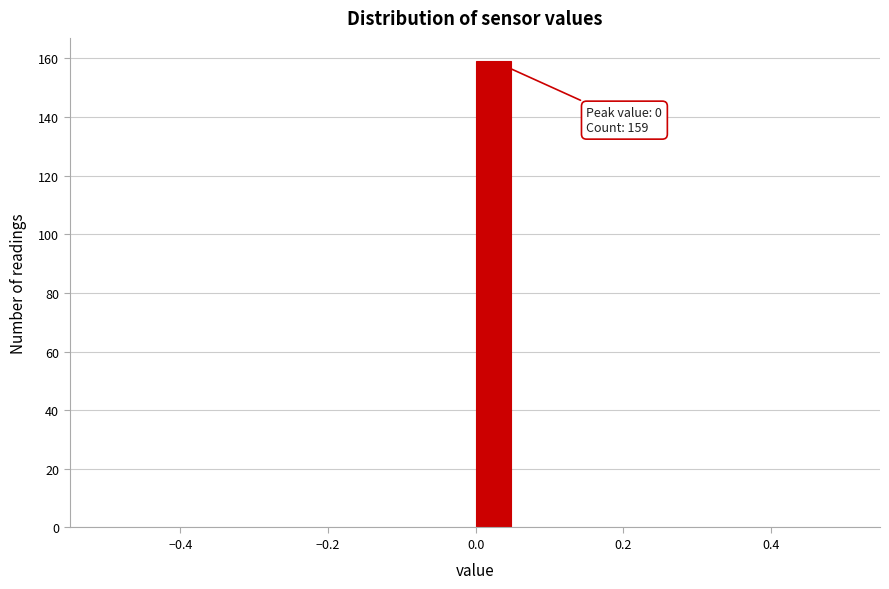

Read against the x-axis, roughly where is the centre of the tallest bar?

0.02